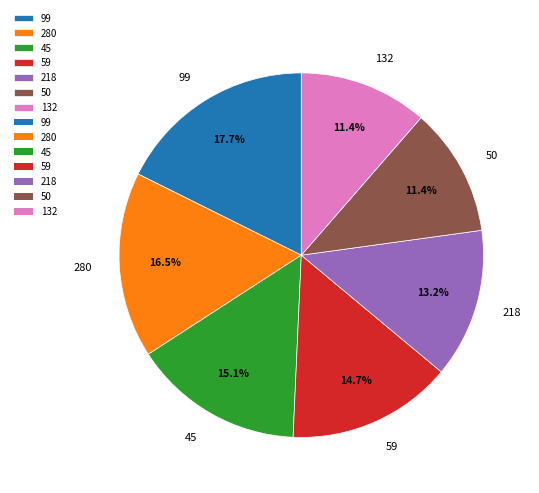

To the nearest percent, what portion does 132 represent?

11%